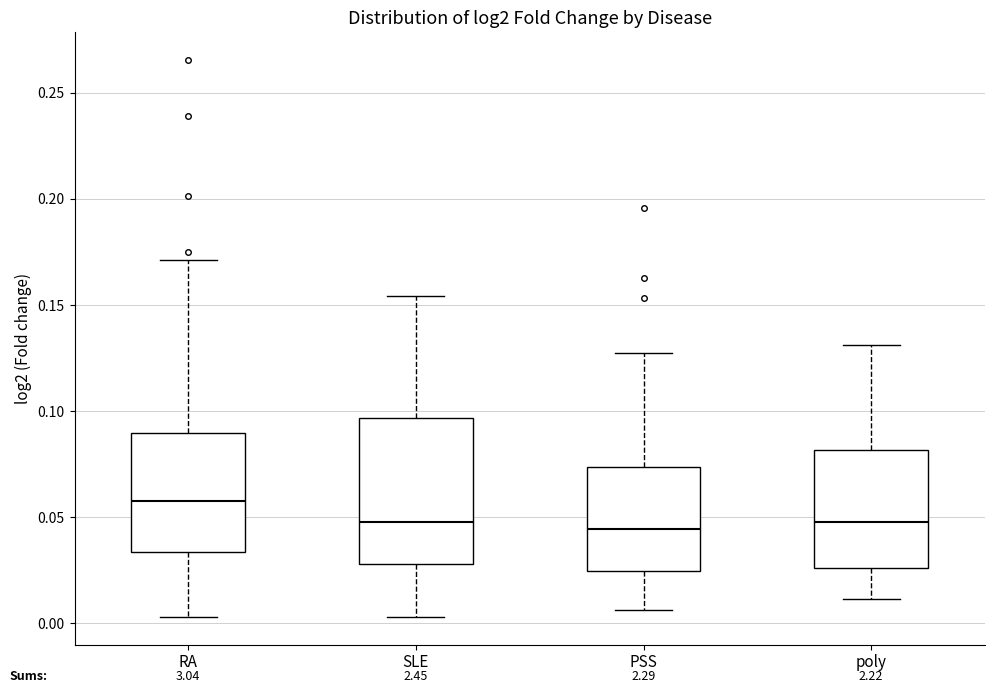

Where is the lower edge of the box for poly on the y-axis? The values are not printed on the chart, so give them approximately, as read against the axis.

0.025